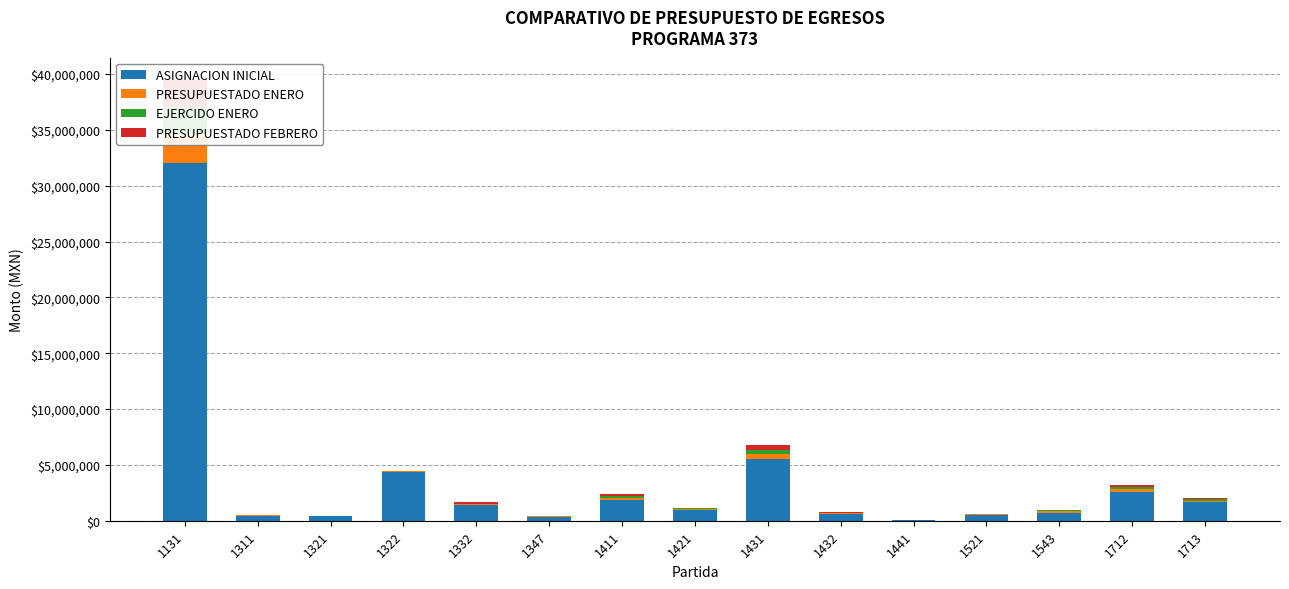

At which label is ASIGNACION INICIAL closest to 16009590?

1431